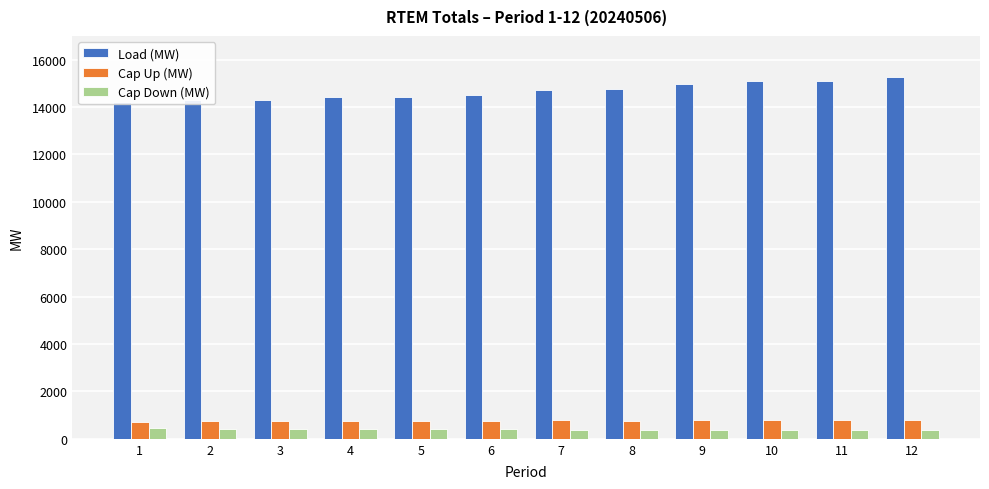

What is the difference between the maximum and minimum values in the Cap Up (MW) series?

78.0